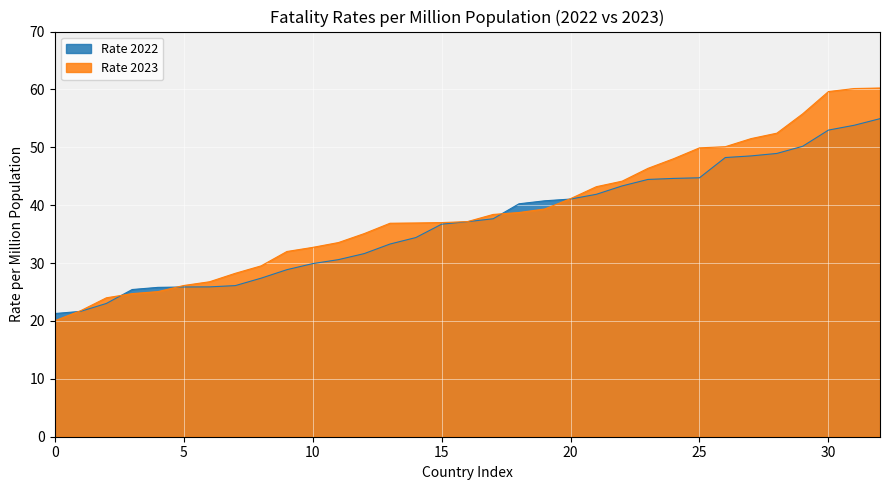

What is the label of the 6th point from the right?

Malta